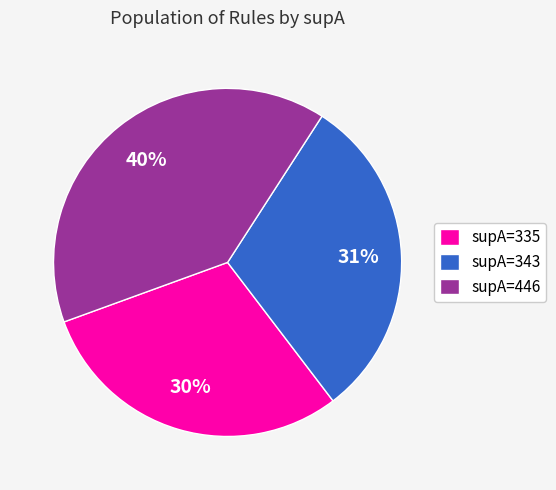

Is it true that supA=446 is 51% of the pie?

False